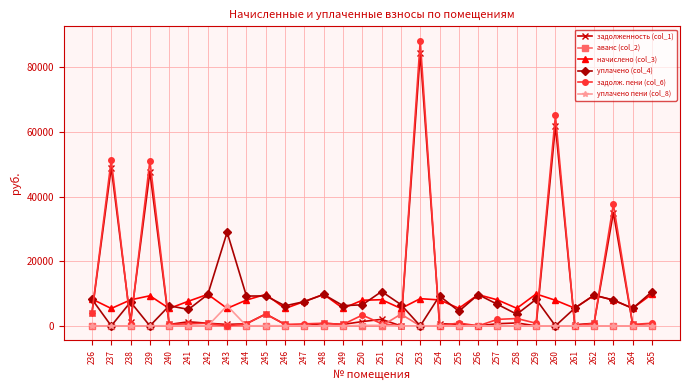

How many data points in задолж. пени (col_6) are less than 813?

15